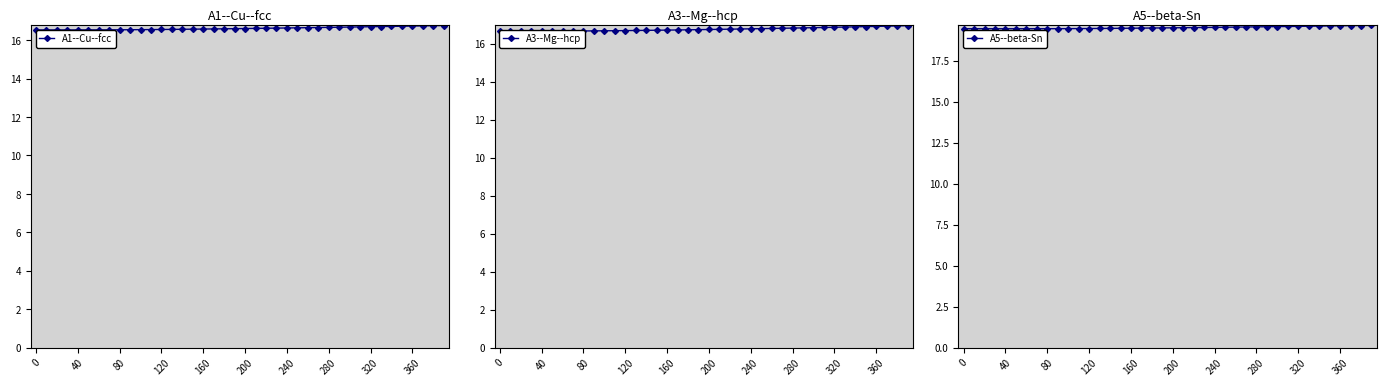

Which series has the largest range (max minus min)?

A3--Mg--hcp